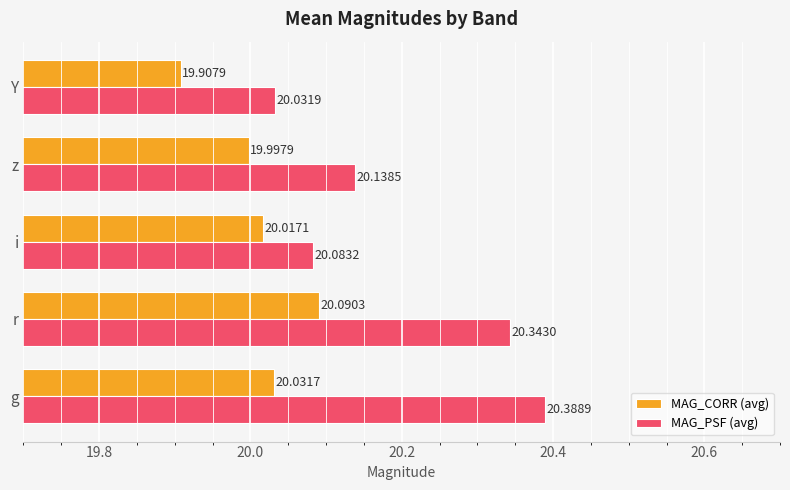

At which category is the sum across all series the highest?

r